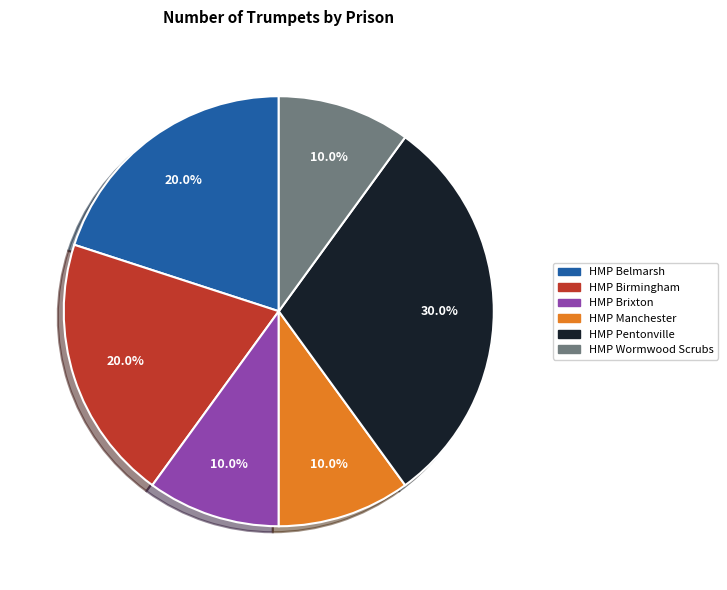

Does any single category account for the majority?

No